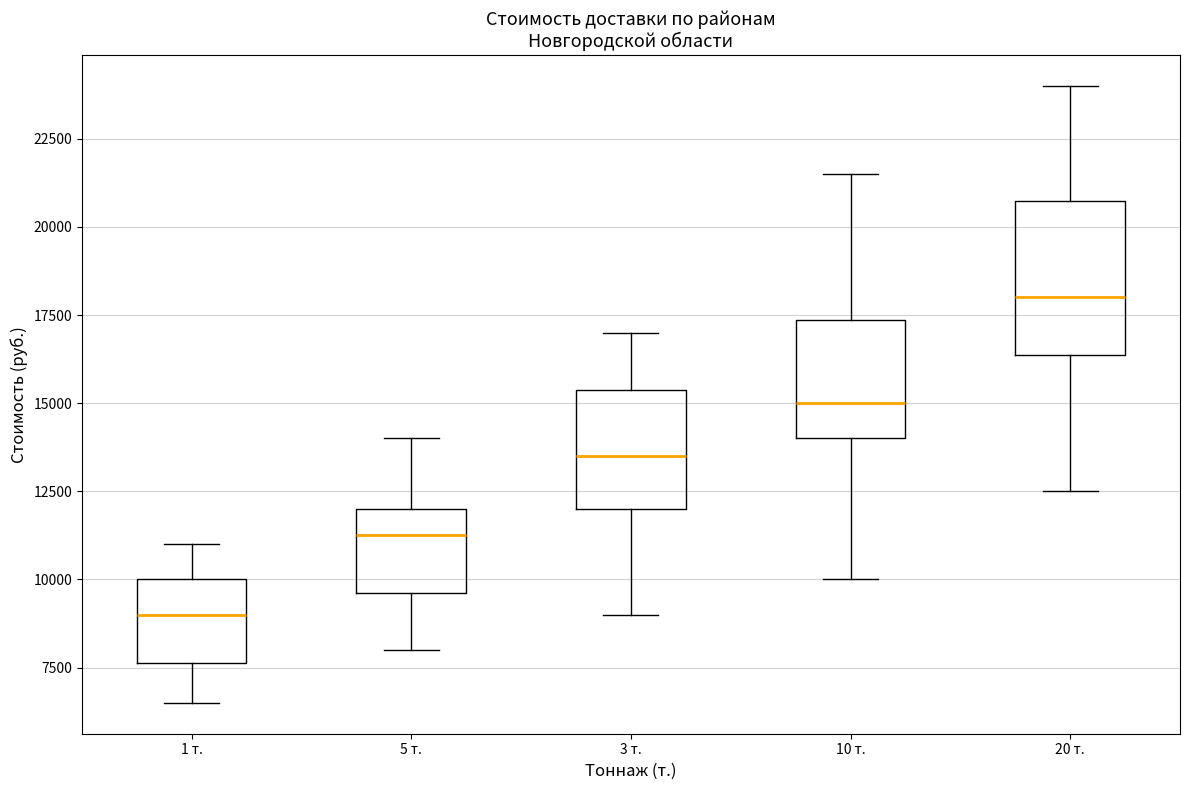

Reading left to right, read every box against the y-axis: the position of its median line, the range the box covers, and the ends of its whiskers. The values are not printed on the chart, so give them approximately, as read against the axis.

1 т.: median 9000, box 7500 to 10000, whiskers 6500 to 11000
5 т.: median 11500, box 9500 to 12000, whiskers 8000 to 14000
3 т.: median 13500, box 12000 to 15500, whiskers 9000 to 17000
10 т.: median 15000, box 14000 to 17500, whiskers 10000 to 21500
20 т.: median 18000, box 16500 to 21000, whiskers 12500 to 24000